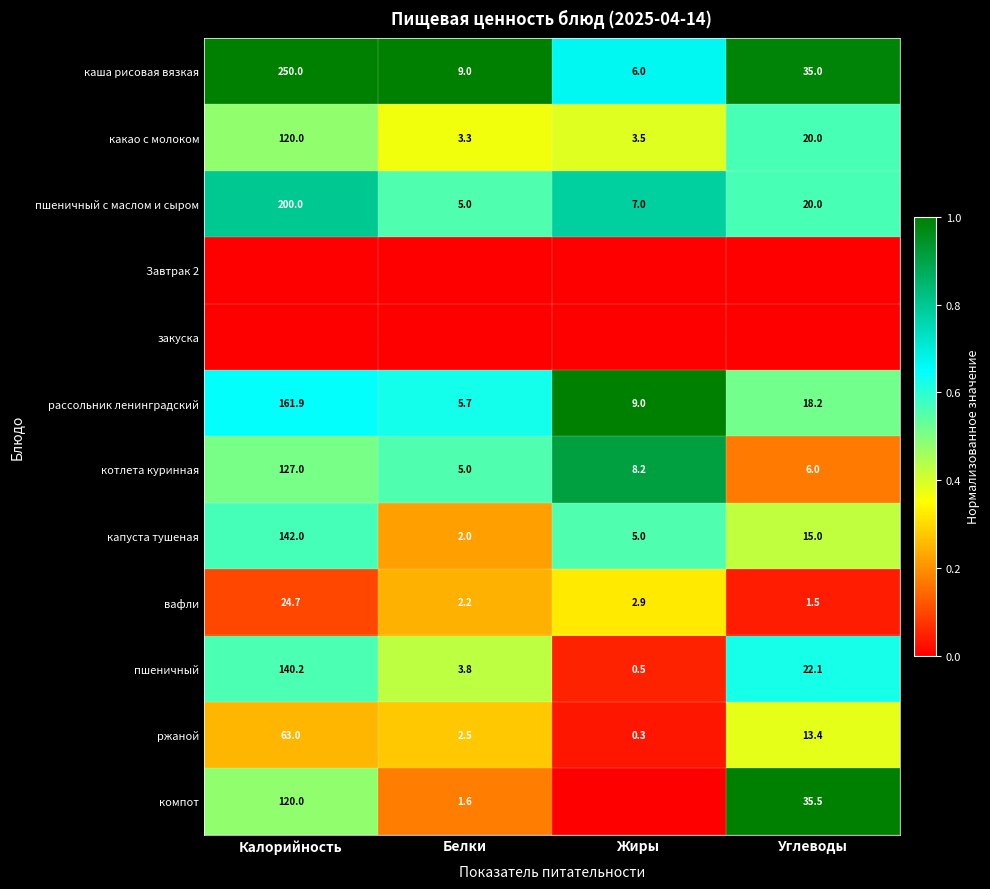

What is the sum of the капуста тушеная values at Углеводы and Калорийность?

157.0